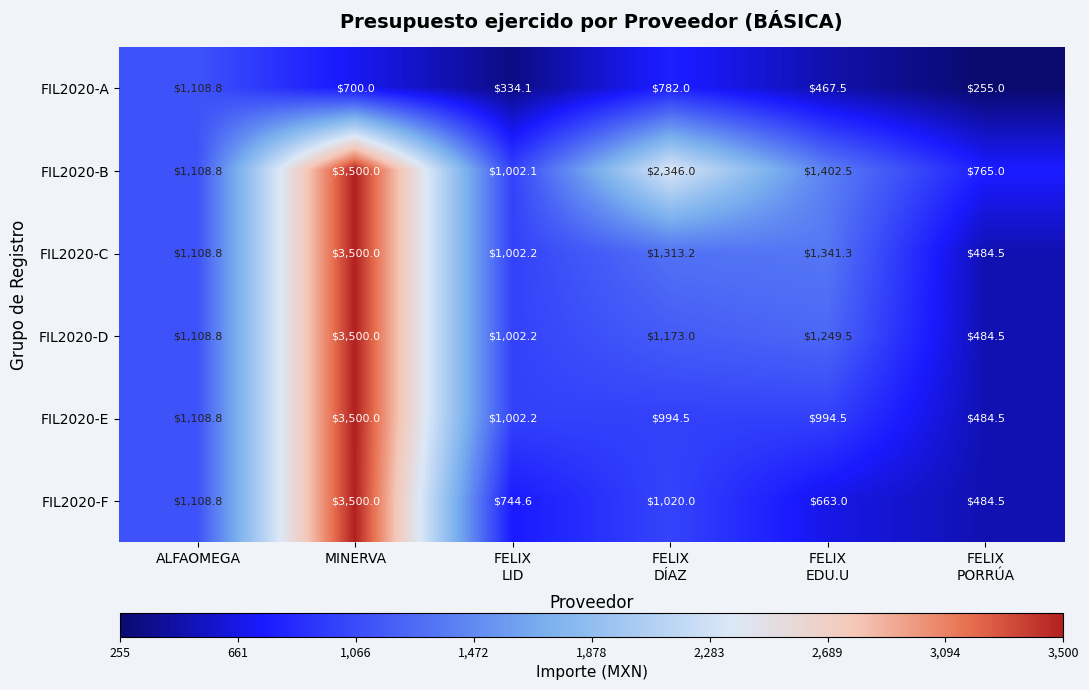

Which series has the largest total across all categories?

FIL2020-B